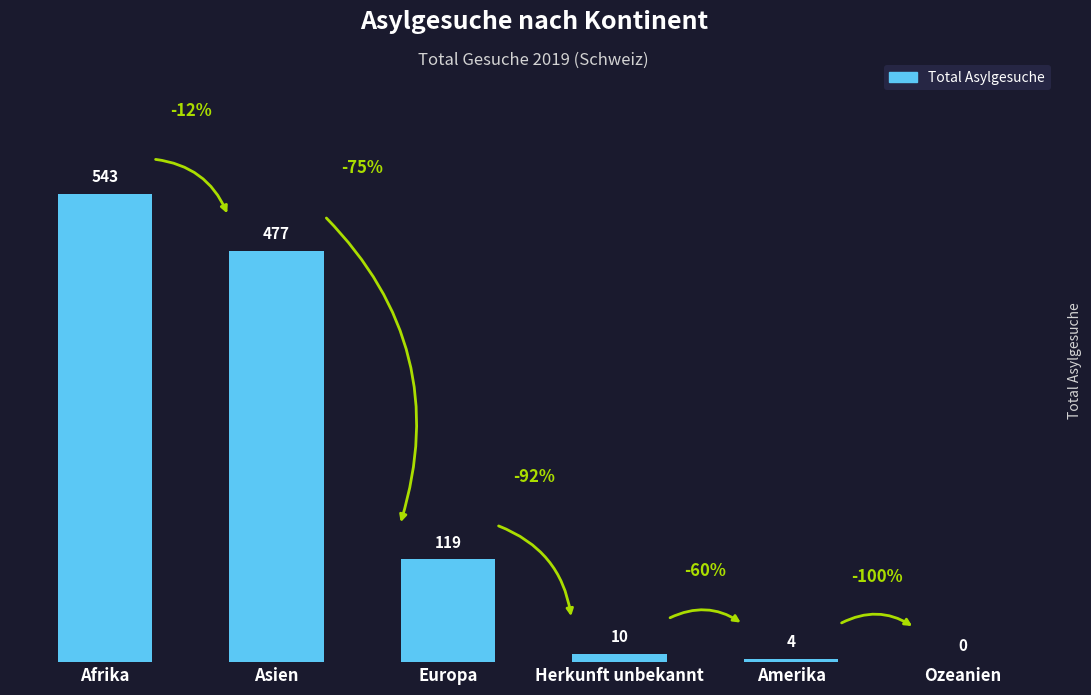

How many positive values are there?

5